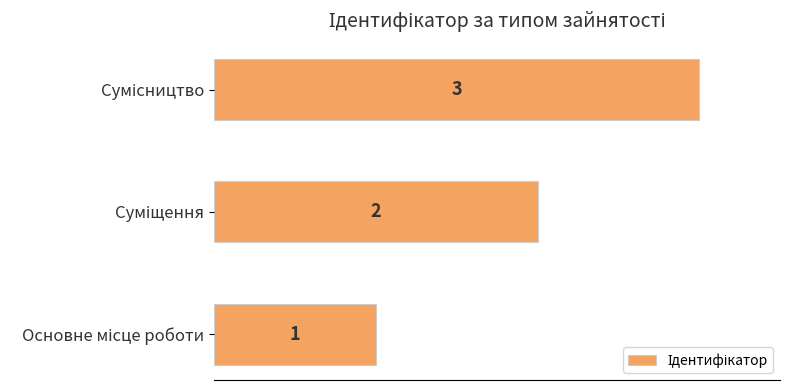

What is the greatest value displayed?

3